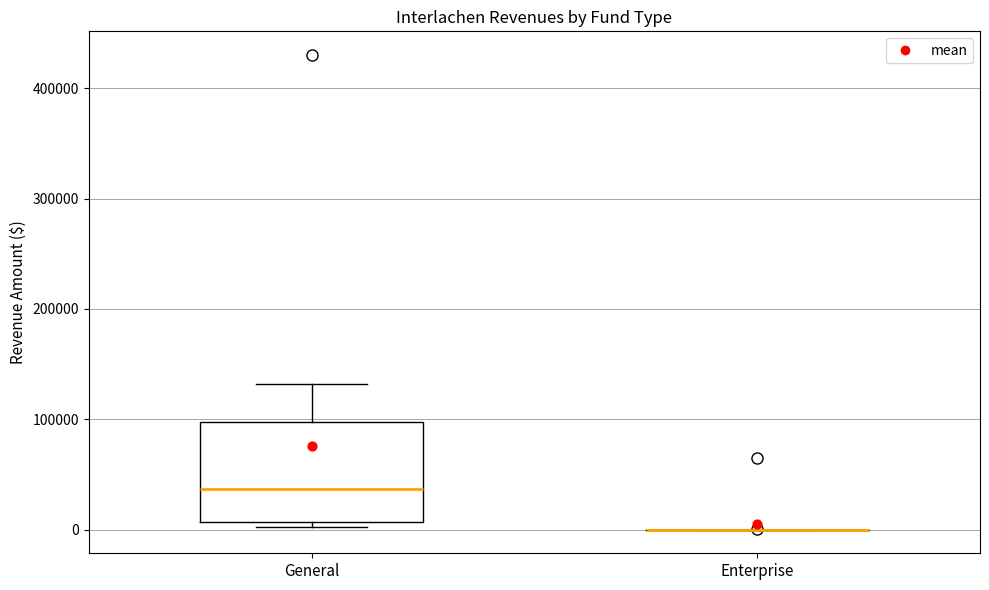

Reading left to right, read every box against the y-axis: the position of its median line, the range the box covers, and the ends of its whiskers. The values are not printed on the chart, so give them approximately, as read against the axis.

General: median 40000, box 10000 to 100000, whiskers 0 to 130000
Enterprise: box collapsed to a line at 0, whiskers 0 to 0